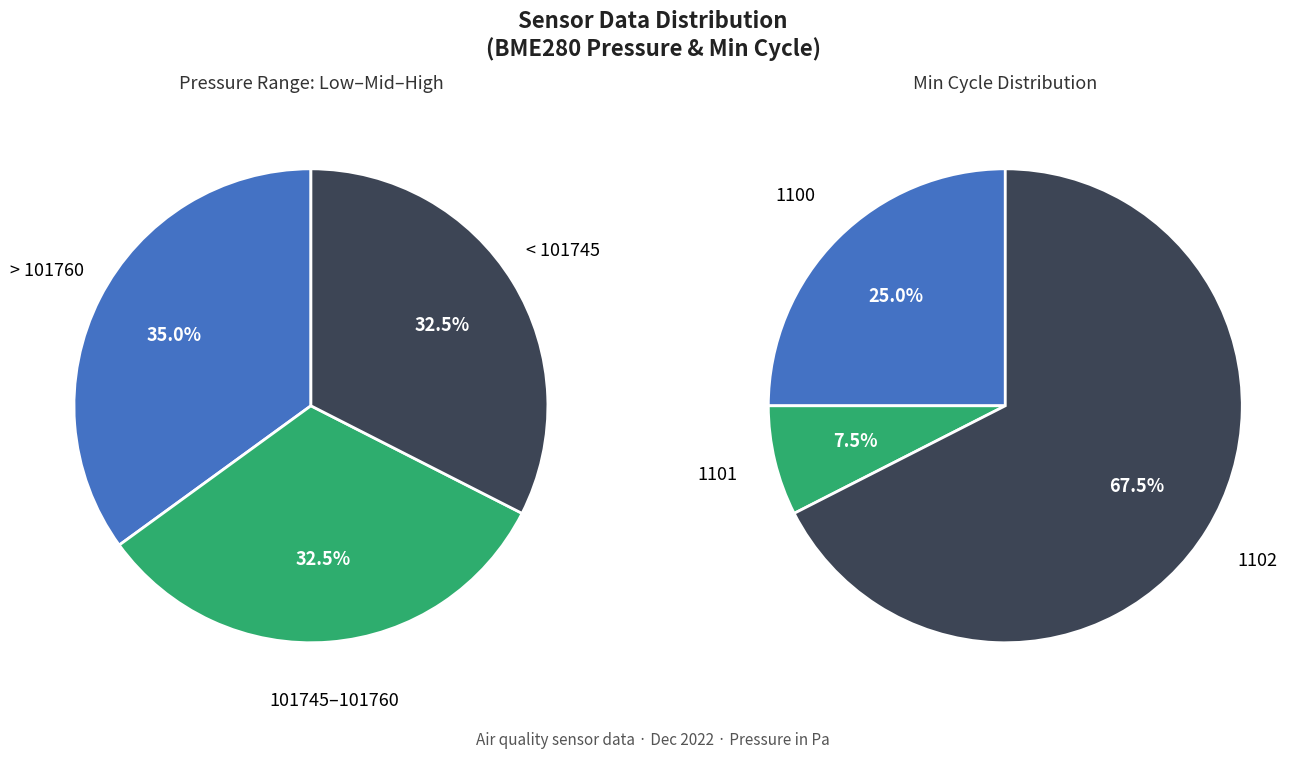

The 32 slice represents 14% of the pie. True or false?

False